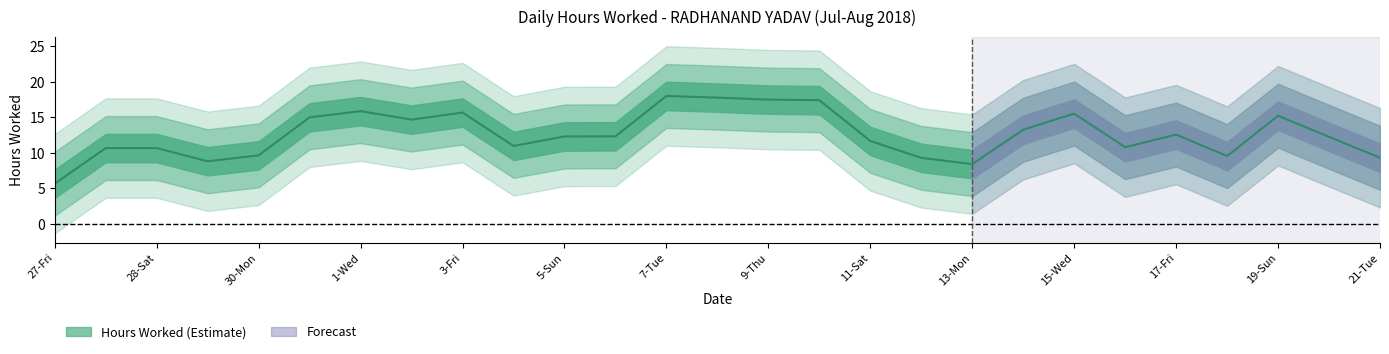

How many interior local valleys (lower than both neighbors) does the data have?

7